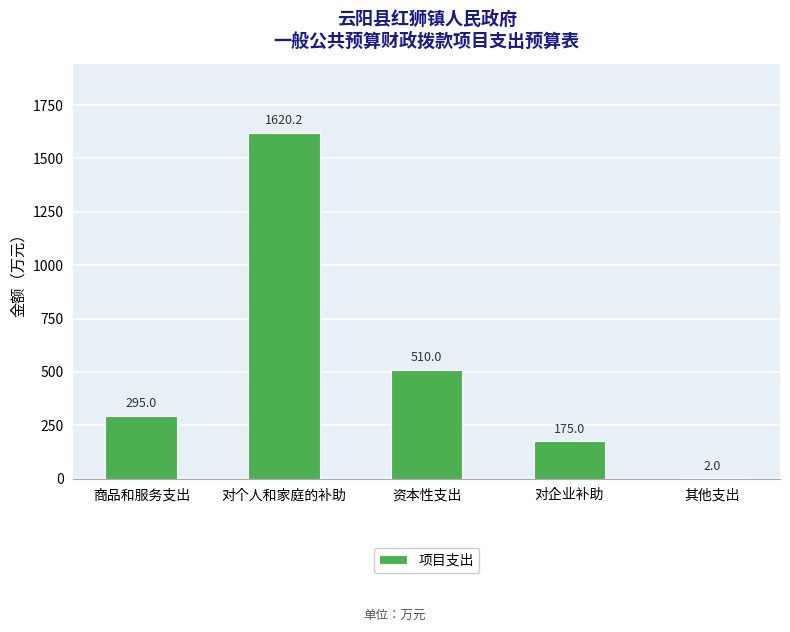

Where is the data nearest to the value 811?

资本性支出